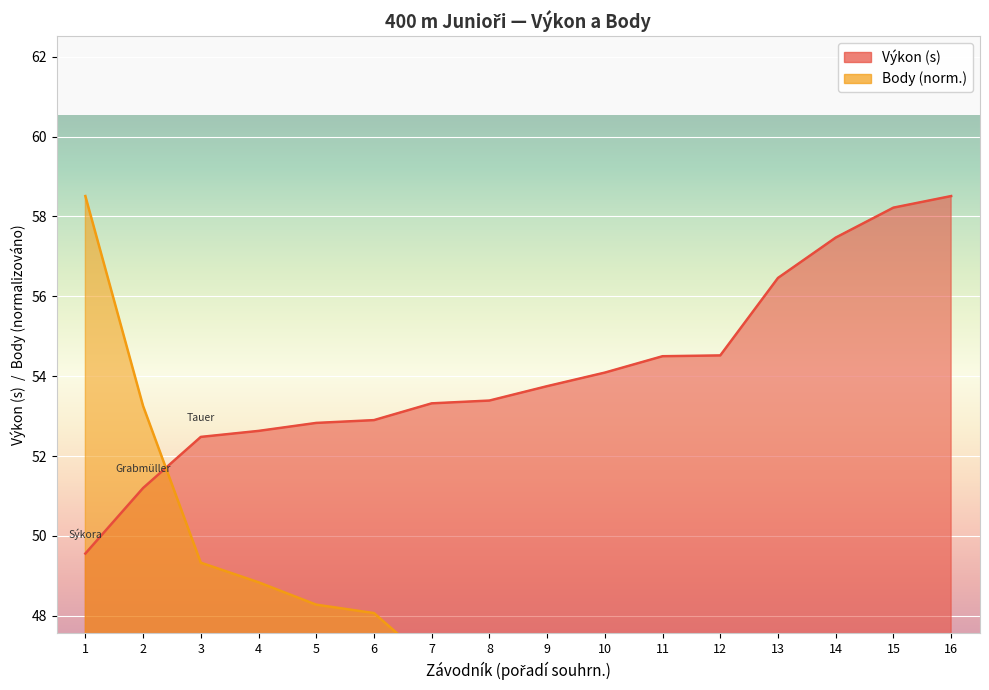

What is the average value of the Body series?

44.7